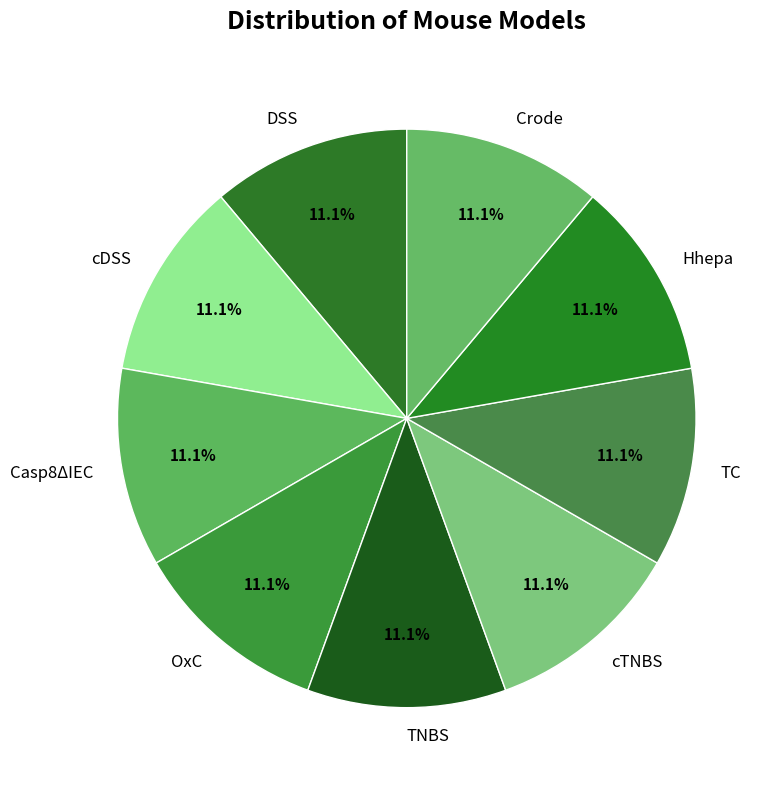

What percentage is the OxC slice, to the nearest percent?

11%